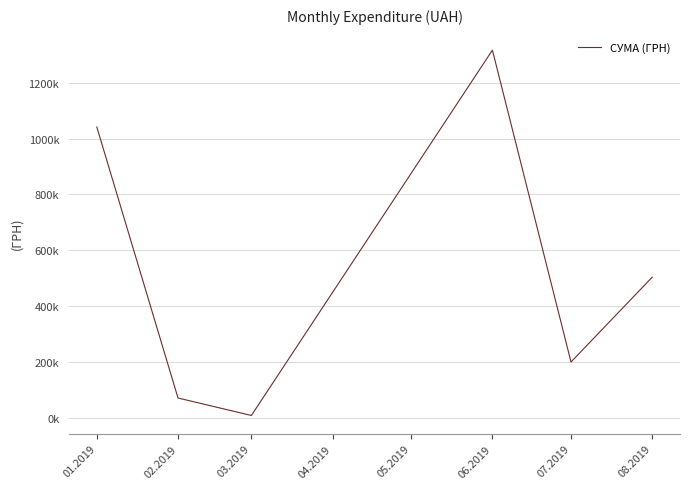

Is this an area chart (filled region under the line)?

No